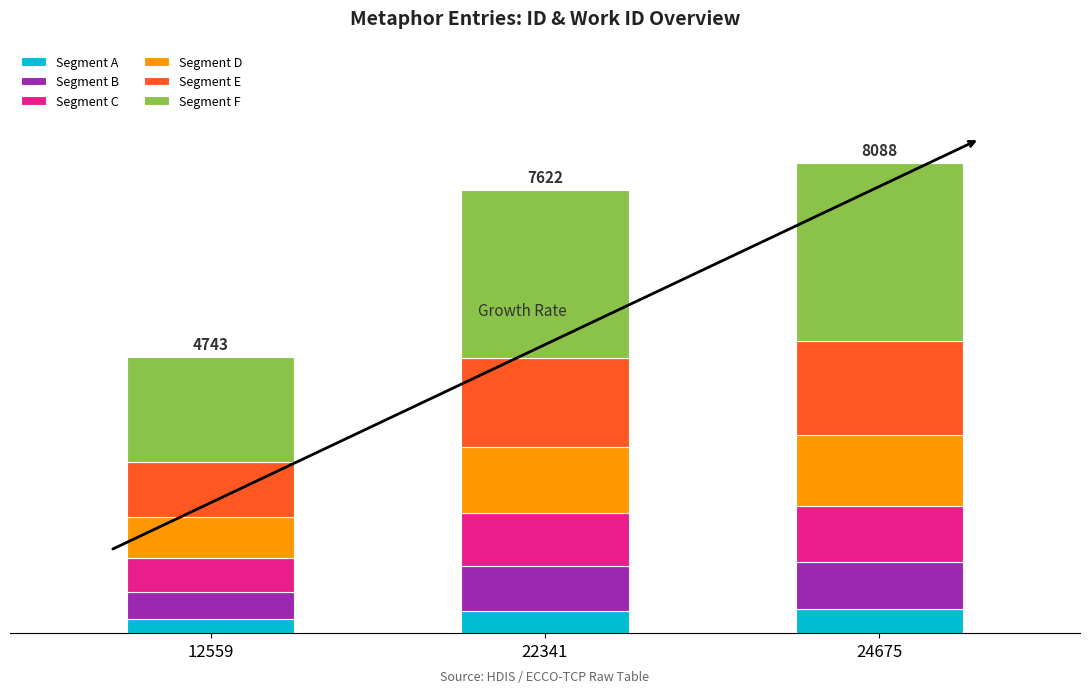

Does the chart contain any negative values?

No